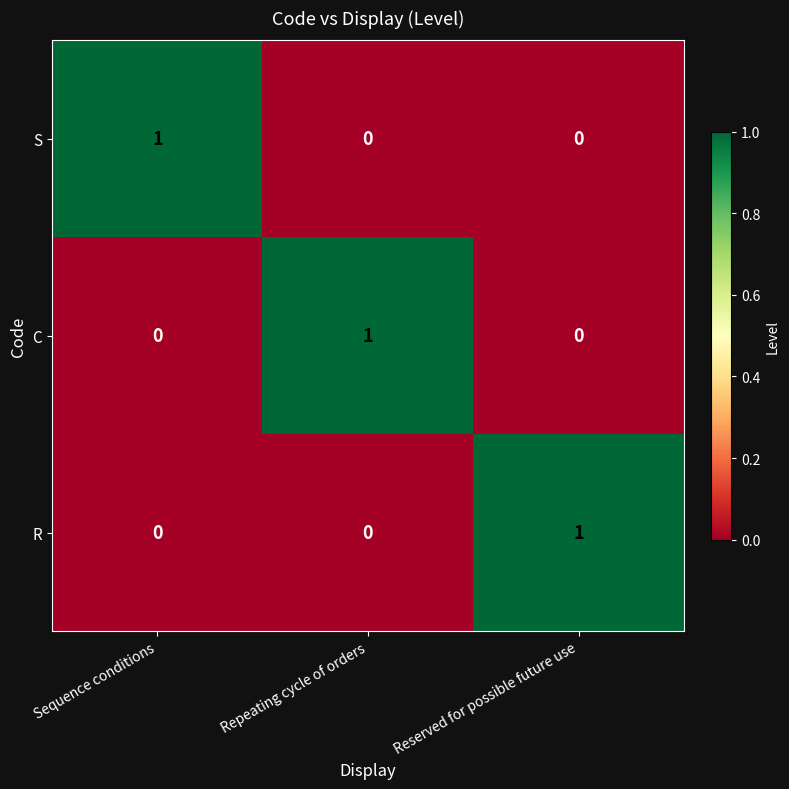

Is it true that C equals 0 at Reserved for possible future use?

True